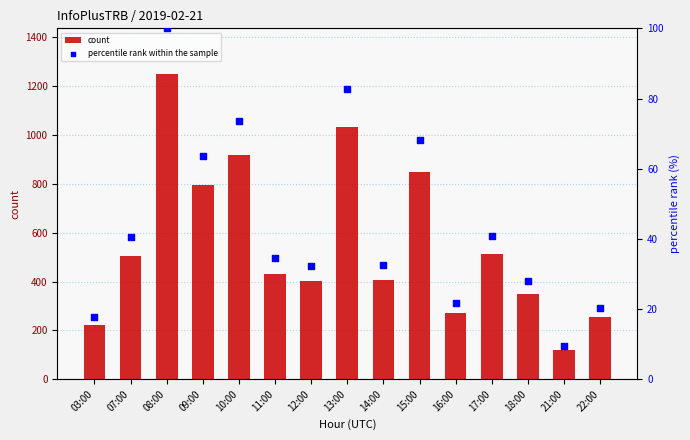

Is the value of percentile rank within the sample at 12:00 greater than the value of count at 09:00?

No